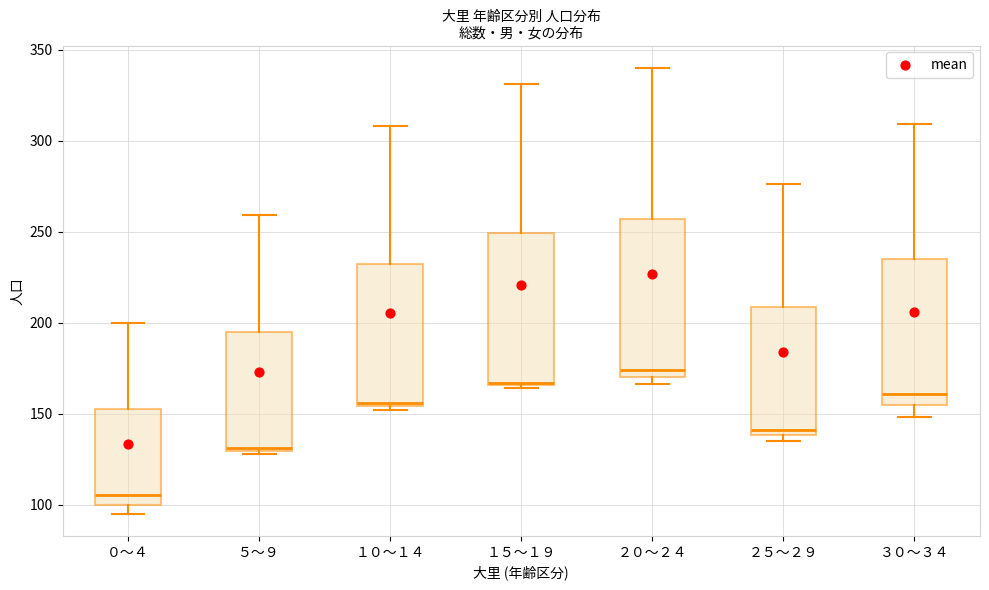

Reading left to right, transcribe this box plot: for each box, give where its median line is, the range the box spans, and where its two whiskers end, as read against the y-axis. The values are not printed on the chart, so give them approximately, as read against the axis.

０～４: median 105, box 100 to 155, whiskers 95 to 200
５～９: median 130, box 130 to 195, whiskers 130 to 260
１０～１４: median 155 (just above the box's lower edge), box 155 to 230, whiskers 150 to 310
１５～１９: median 165, box 165 to 250, whiskers 165 to 330
２０～２４: median 175, box 170 to 255, whiskers 165 to 340
２５～２９: median 140 (just above the box's lower edge), box 140 to 210, whiskers 135 to 275
３０～３４: median 160, box 155 to 235, whiskers 150 to 310